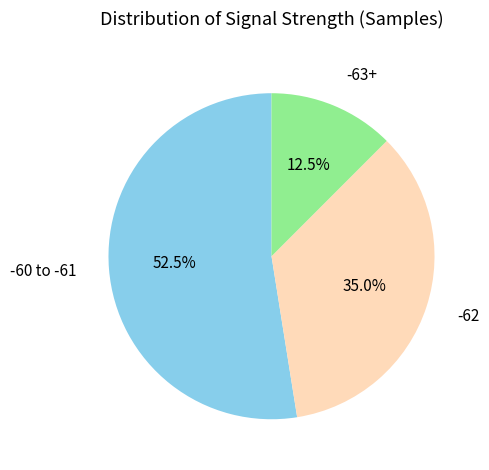

Is there a majority slice in this chart?

Yes